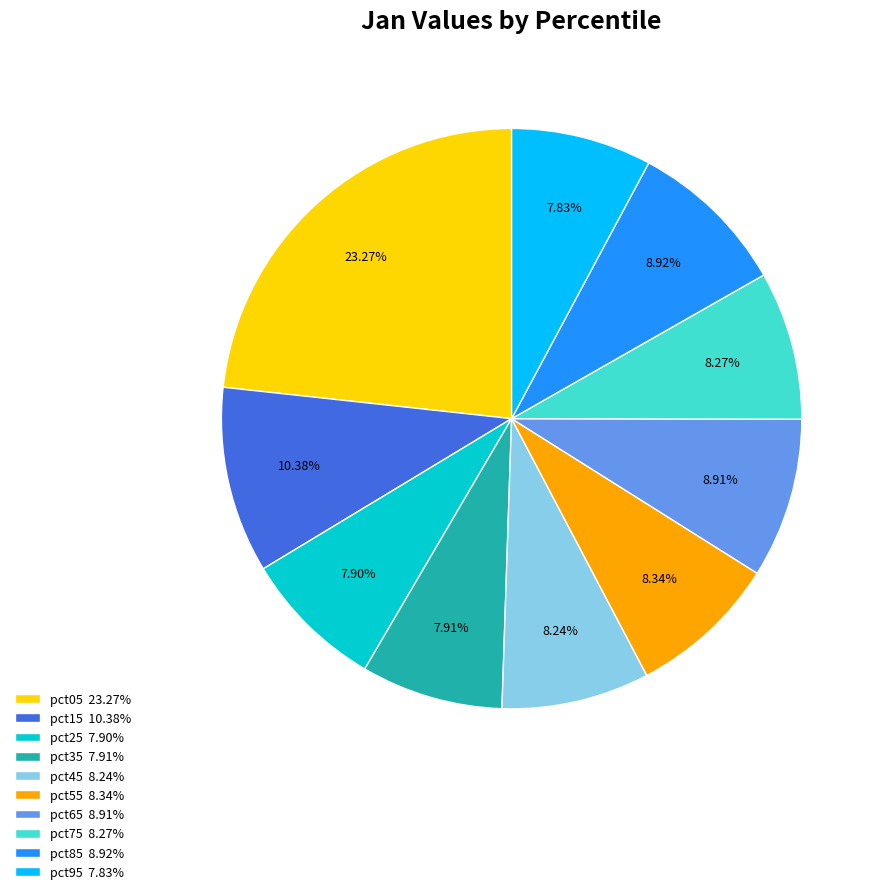

Which has a higher value, pct95 or pct05?

pct05